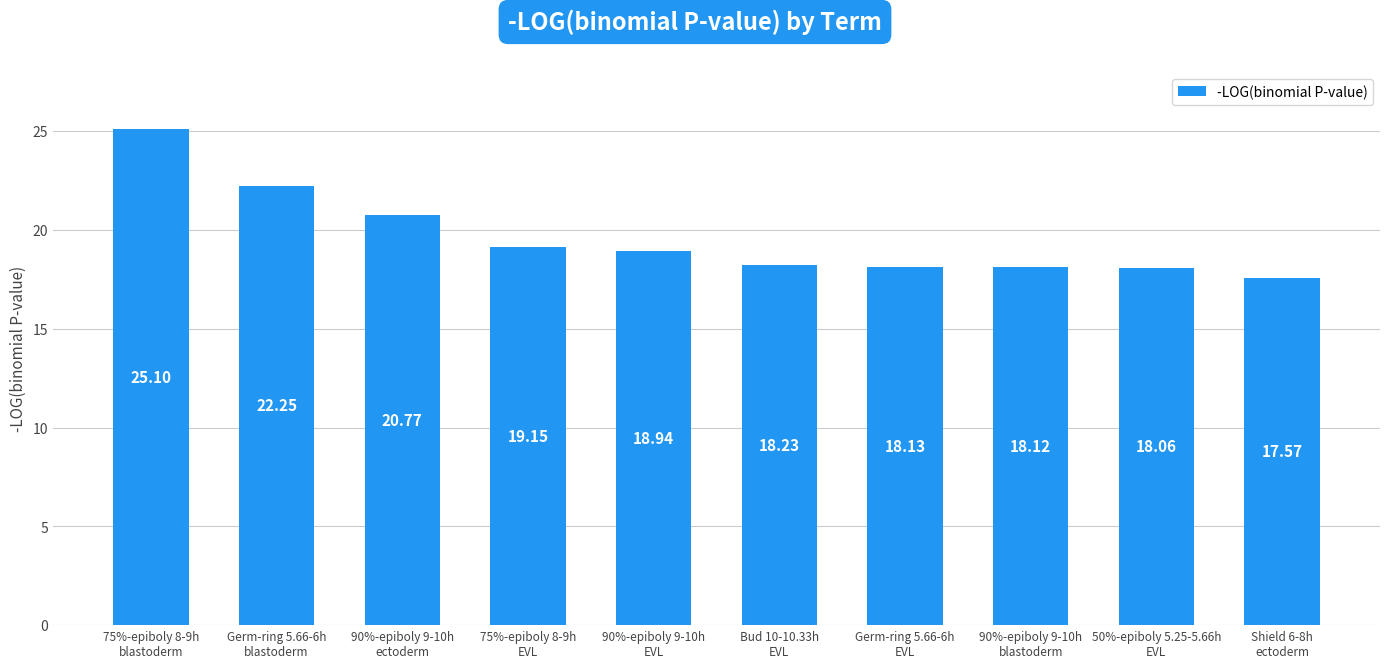

How many bars are there in total?

10